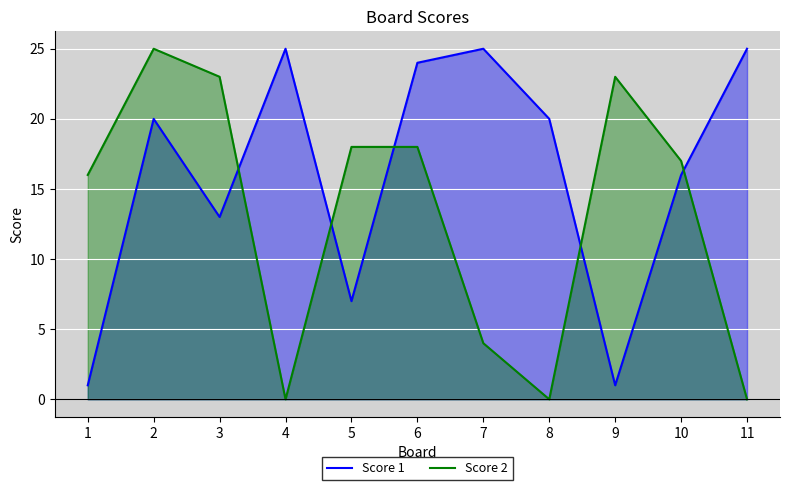

True or false: Score 1 and Score 2 intersect in this chart.

True